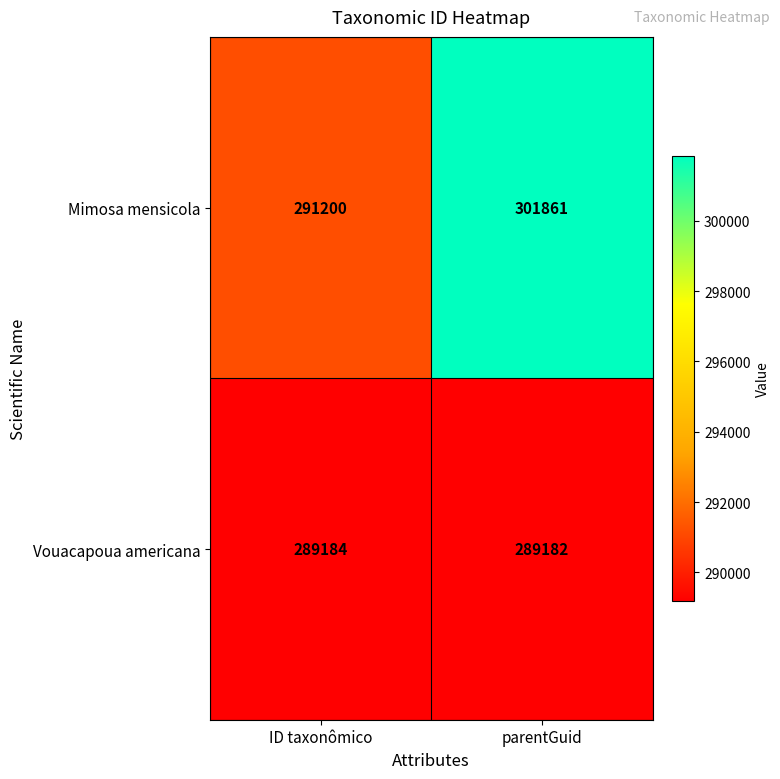

Rank the series by their average value, from lowest to highest.

Vouacapoua americana, Mimosa mensicola